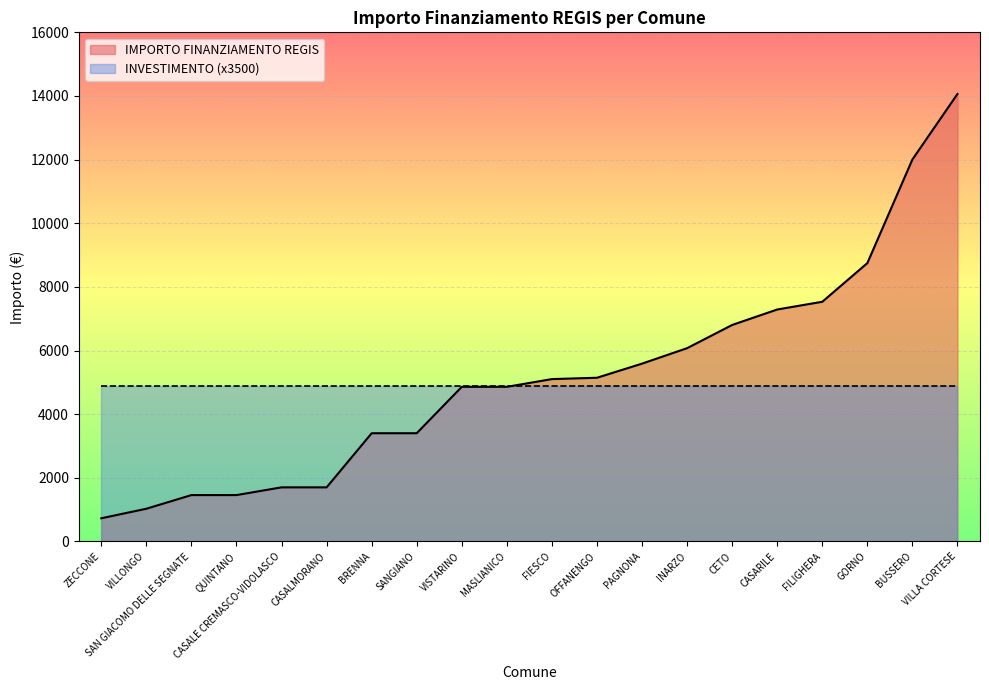

At how many categories does at least one series exceed 4704?

20